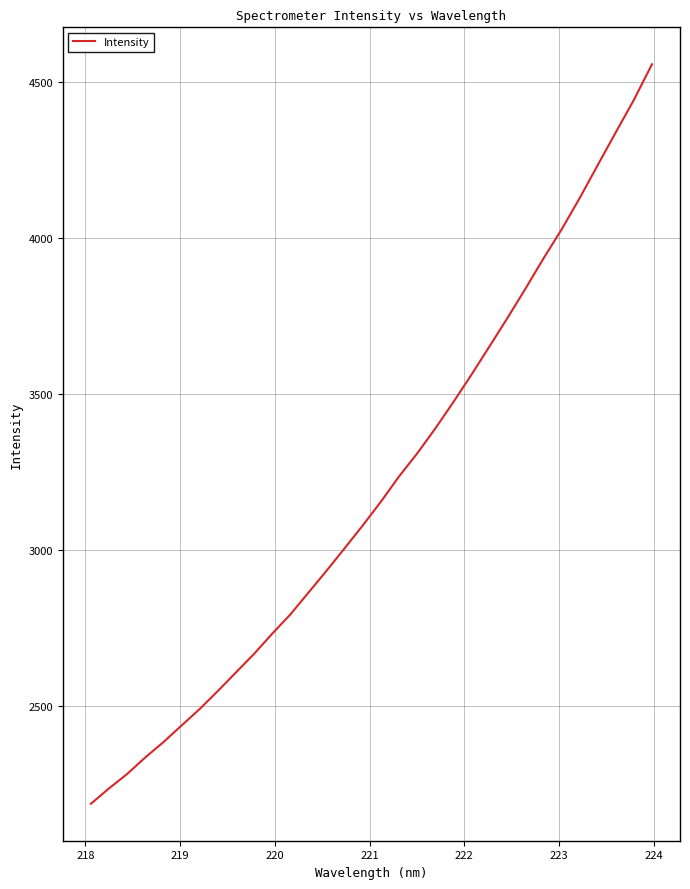

Count the number of data series in this chart.

1